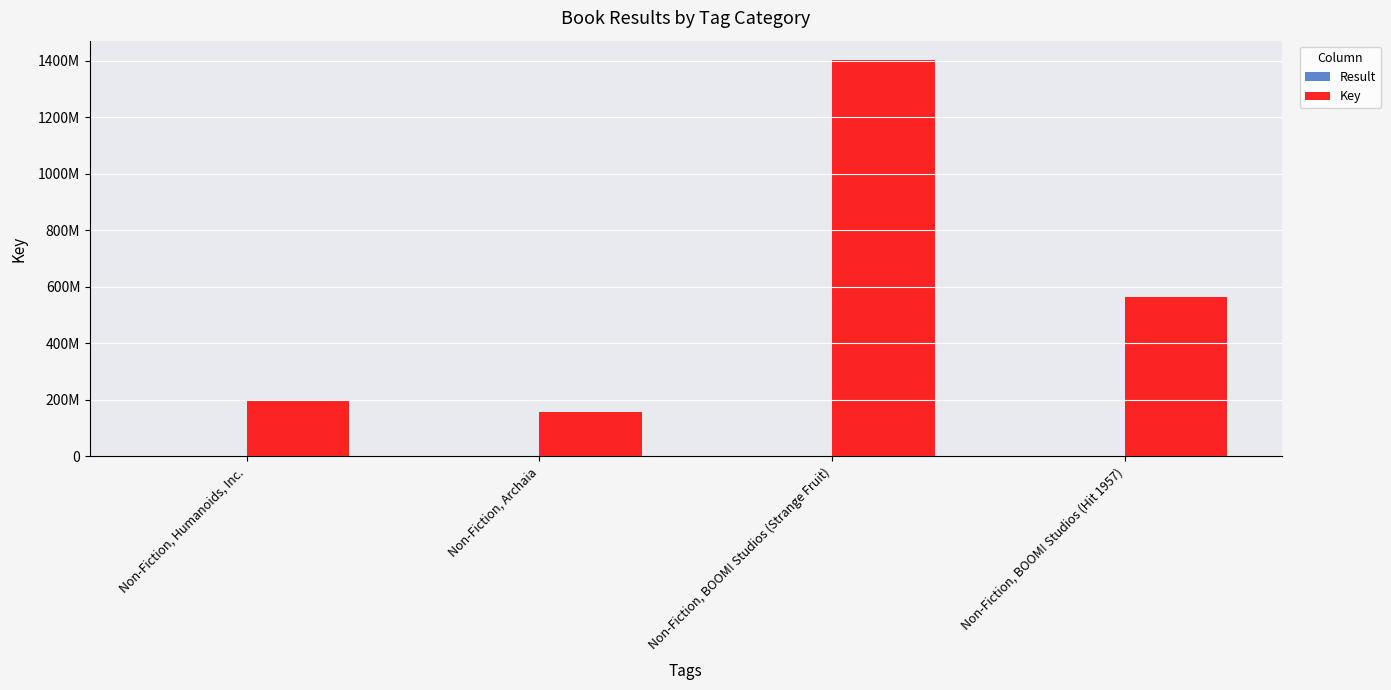

Are the bars grouped side by side (vs. stacked)?

Yes